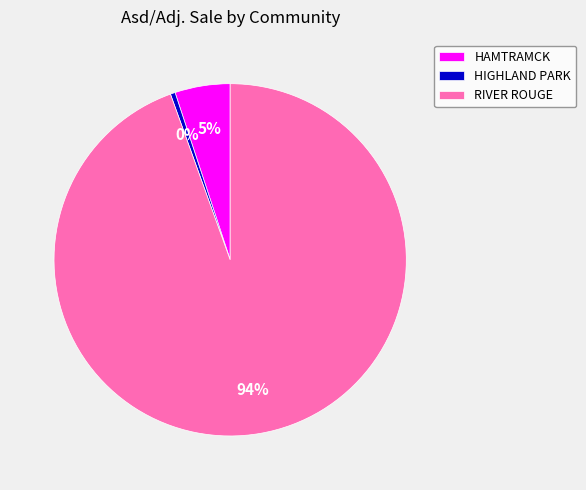

To the nearest percent, what is the average slice percentage?

33%